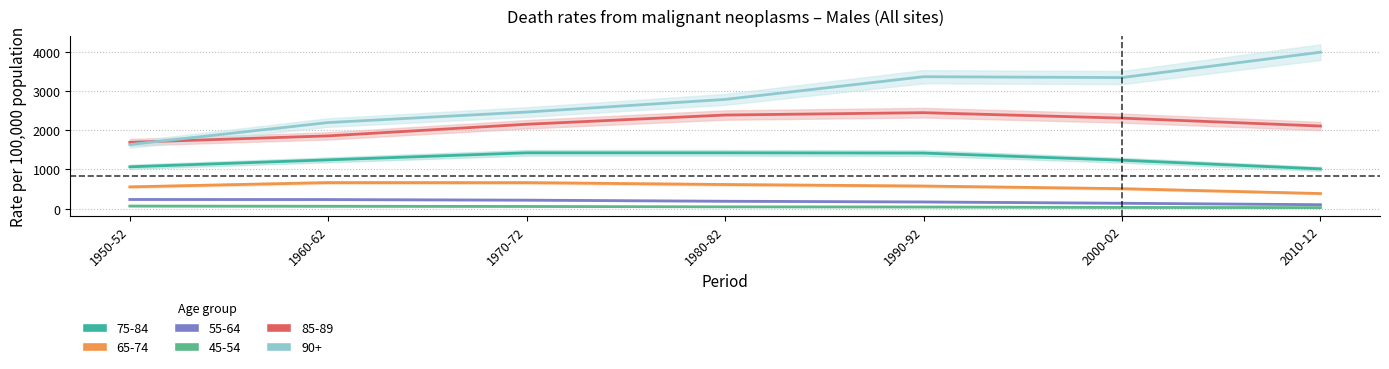

What is the difference between the second highest and second lowest values in the 45-54 series?

30